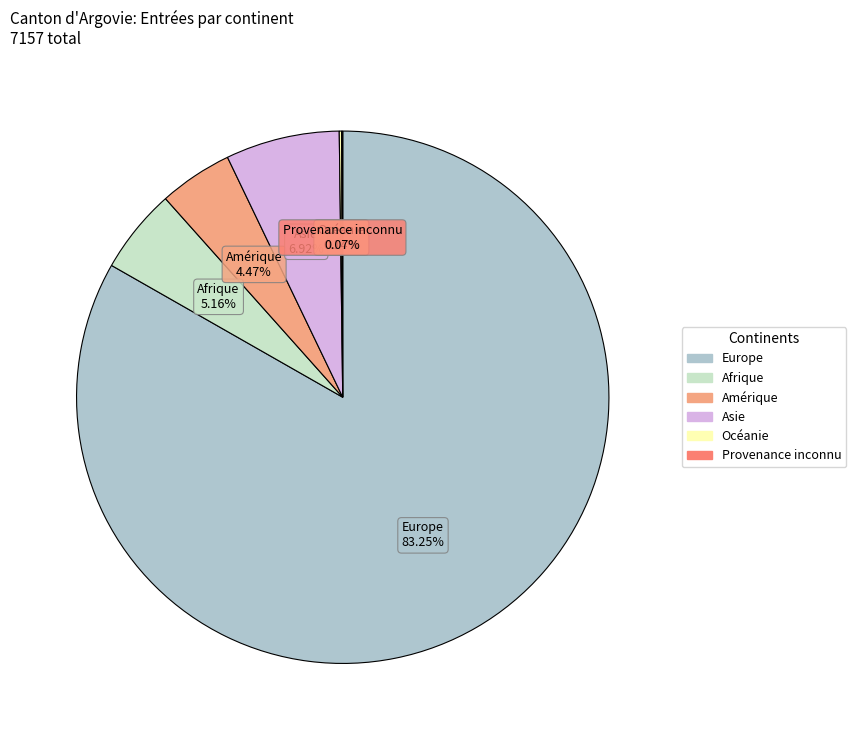

Between Asie and Afrique, which is larger?

Asie